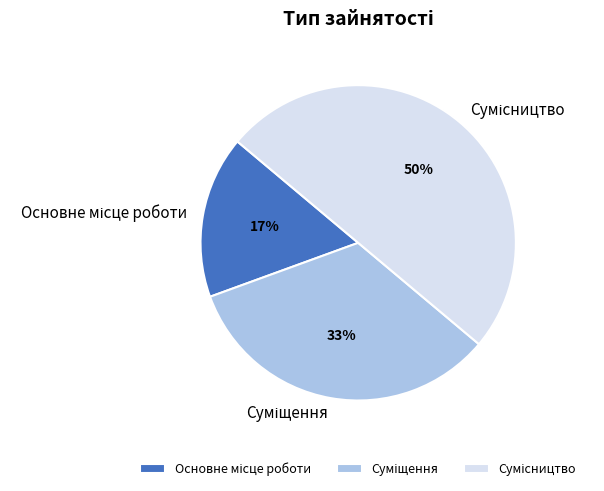

To the nearest percent, what is the difference between the largest and smallest slice percentages?

33%